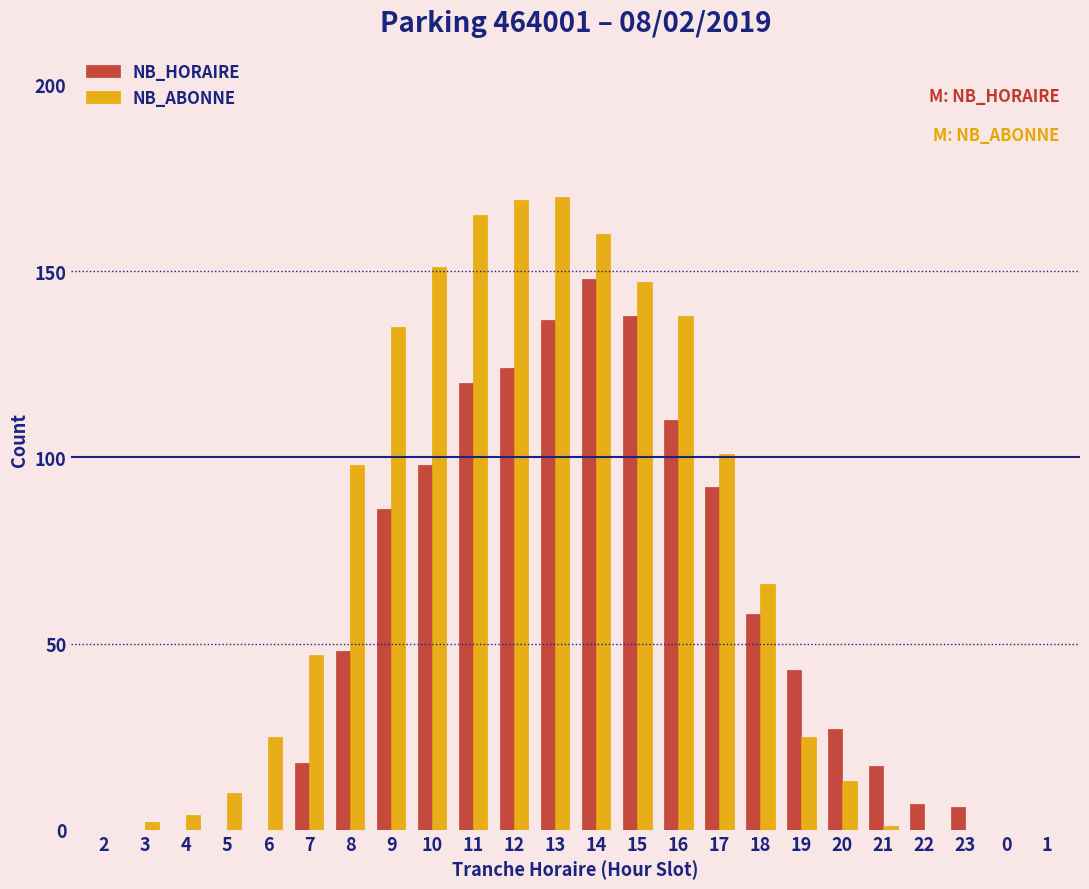

What is the maximum value for NB_ABONNE?

170